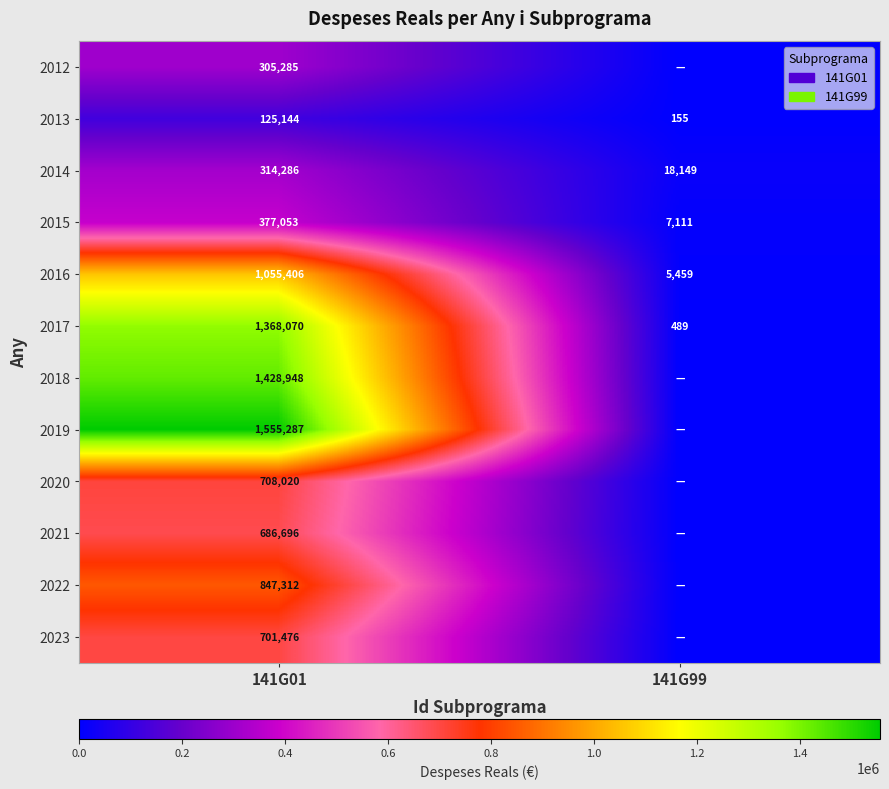

Is the value of 2017 at 141G01 greater than the value of 2020 at 141G01?

Yes